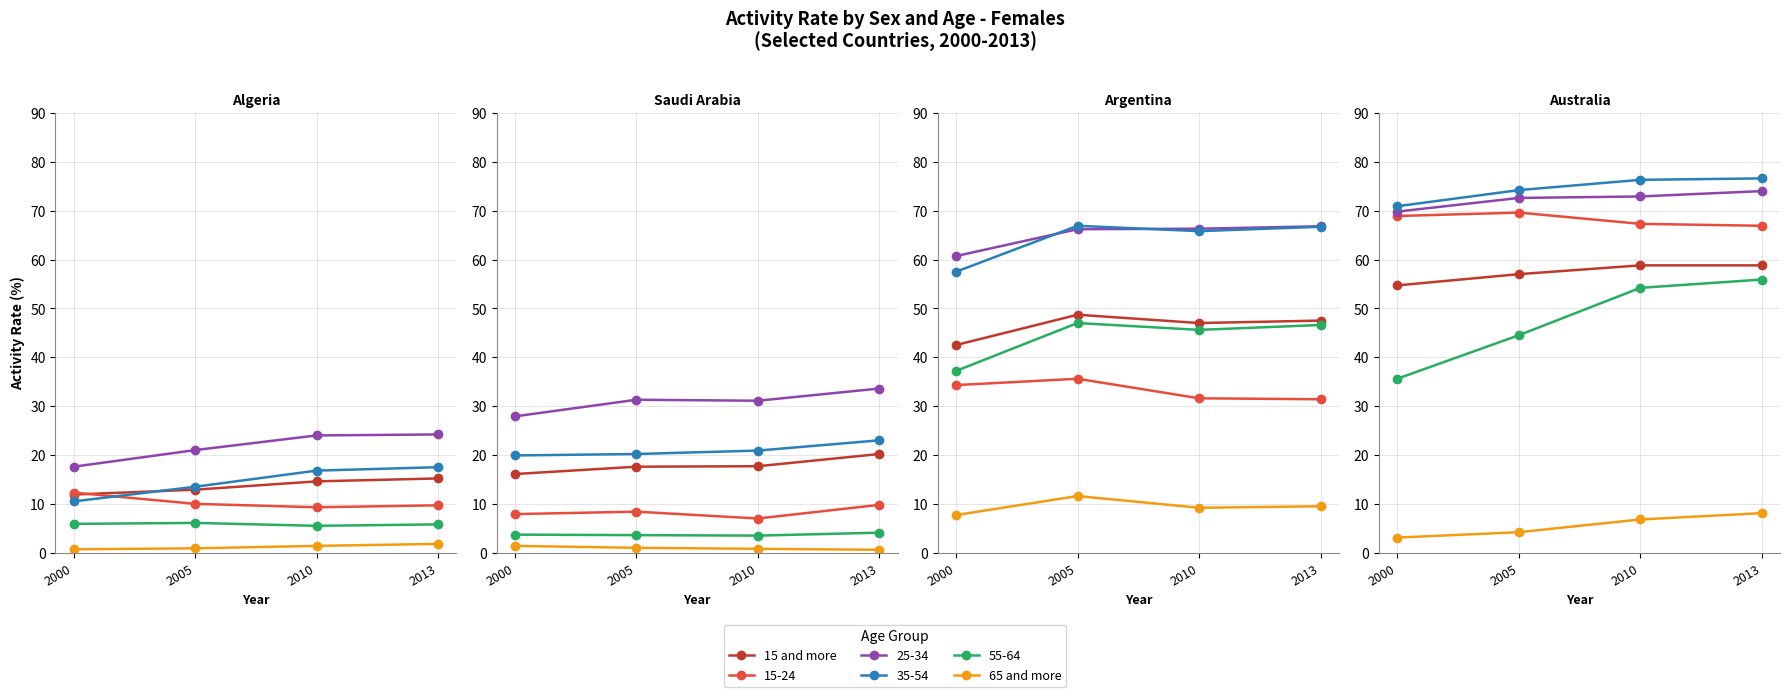

At which label does 65 and more reach its minimum?

2000